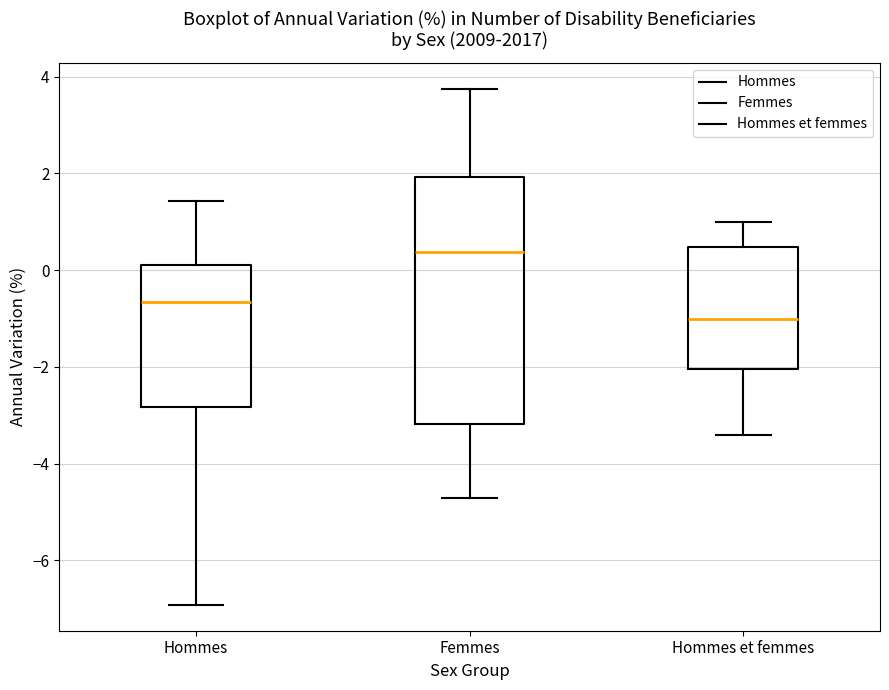

Reading left to right, read every box against the y-axis: the position of its median line, the range the box covers, and the ends of its whiskers. The values are not printed on the chart, so give them approximately, as read against the axis.

Hommes: median -0.6, box -2.8 to 0.2, whiskers -7.0 to 1.4
Femmes: median 0.4, box -3.2 to 2.0, whiskers -4.8 to 3.8
Hommes et femmes: median -1.0, box -2.0 to 0.4, whiskers -3.4 to 1.0